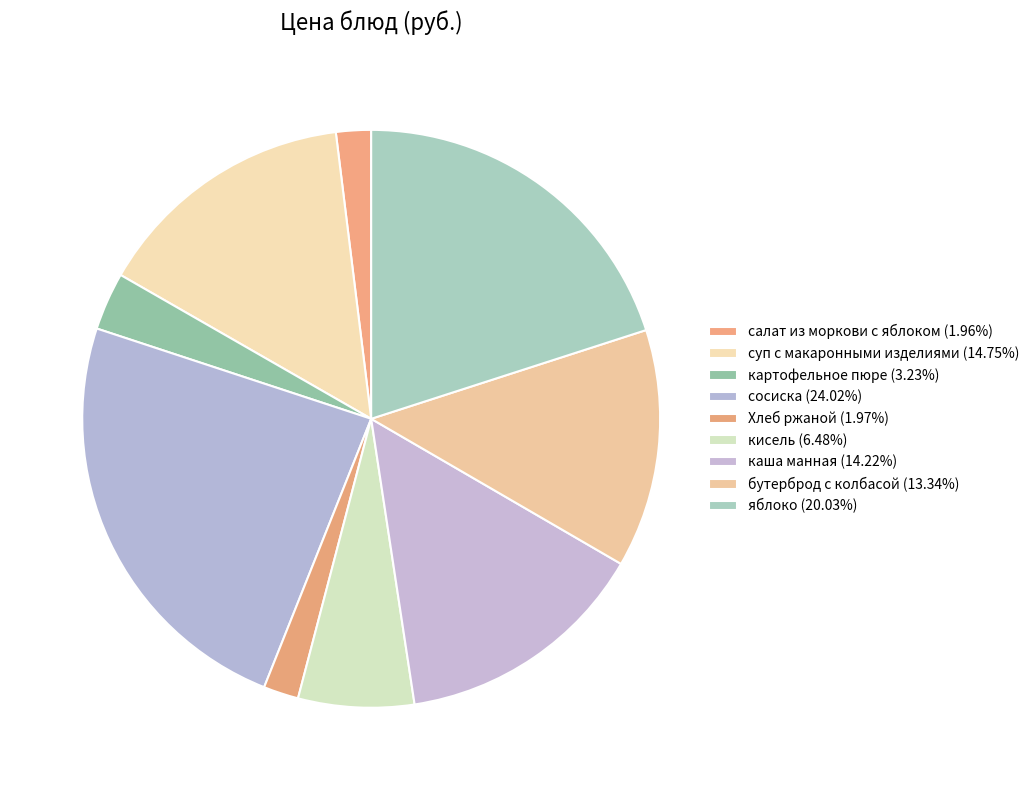

Which slice is the largest?

сосиска